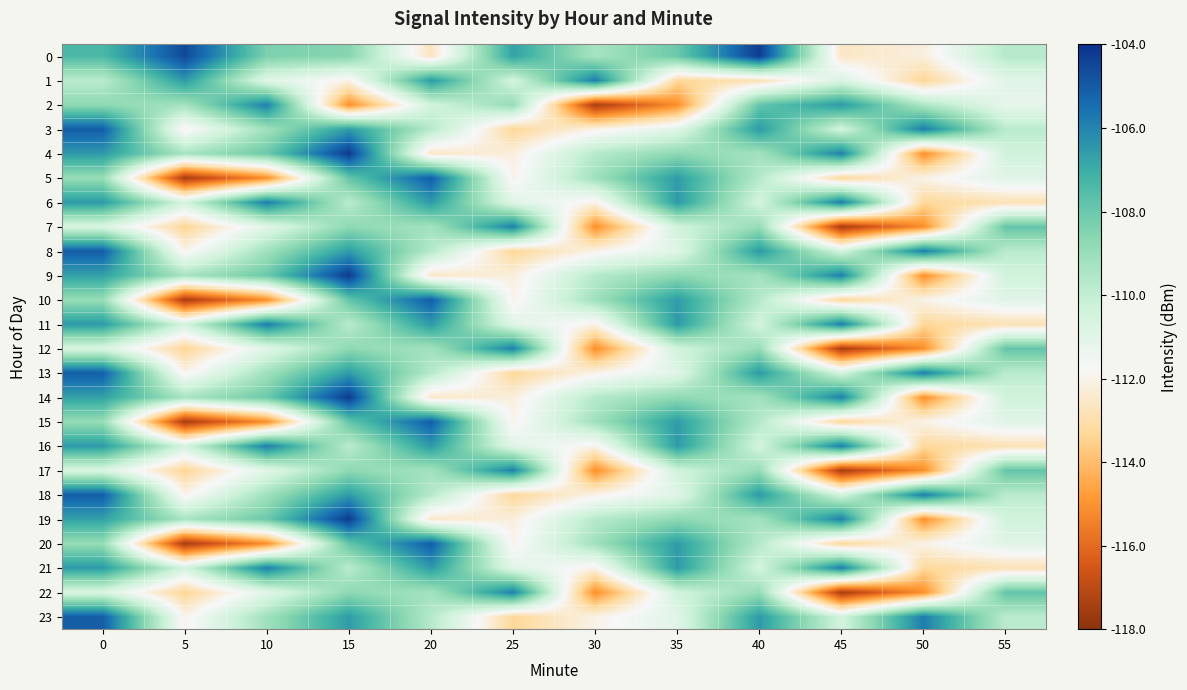

How many data points does each series have?

12